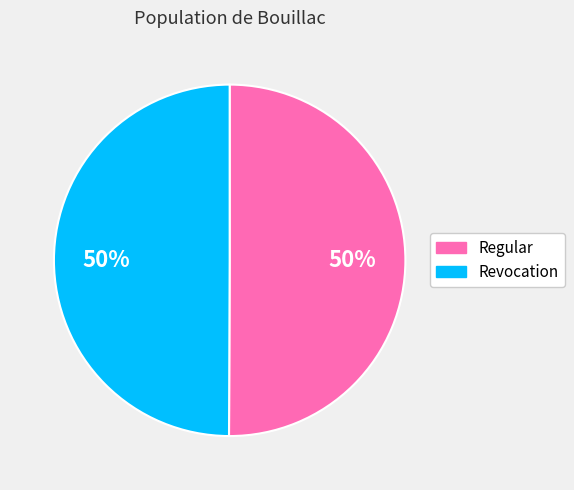

To the nearest percent, what is the combined percentage of Regular and Revocation?

100%